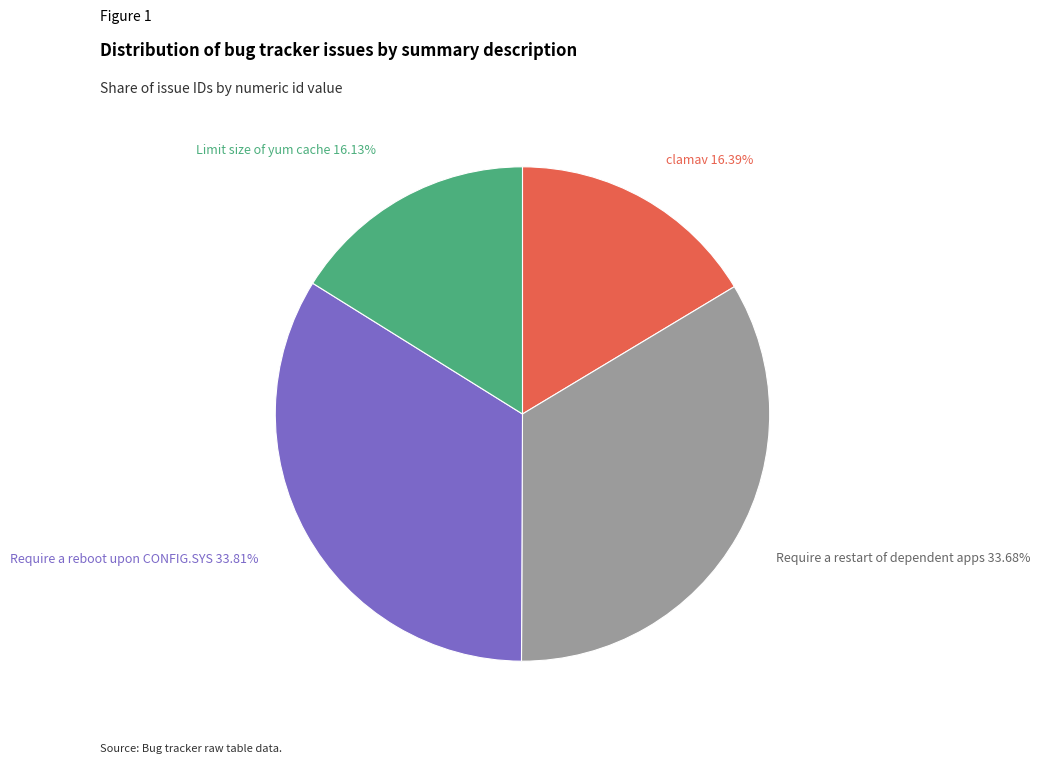

Is there any slice that represents more than half of the pie?

No